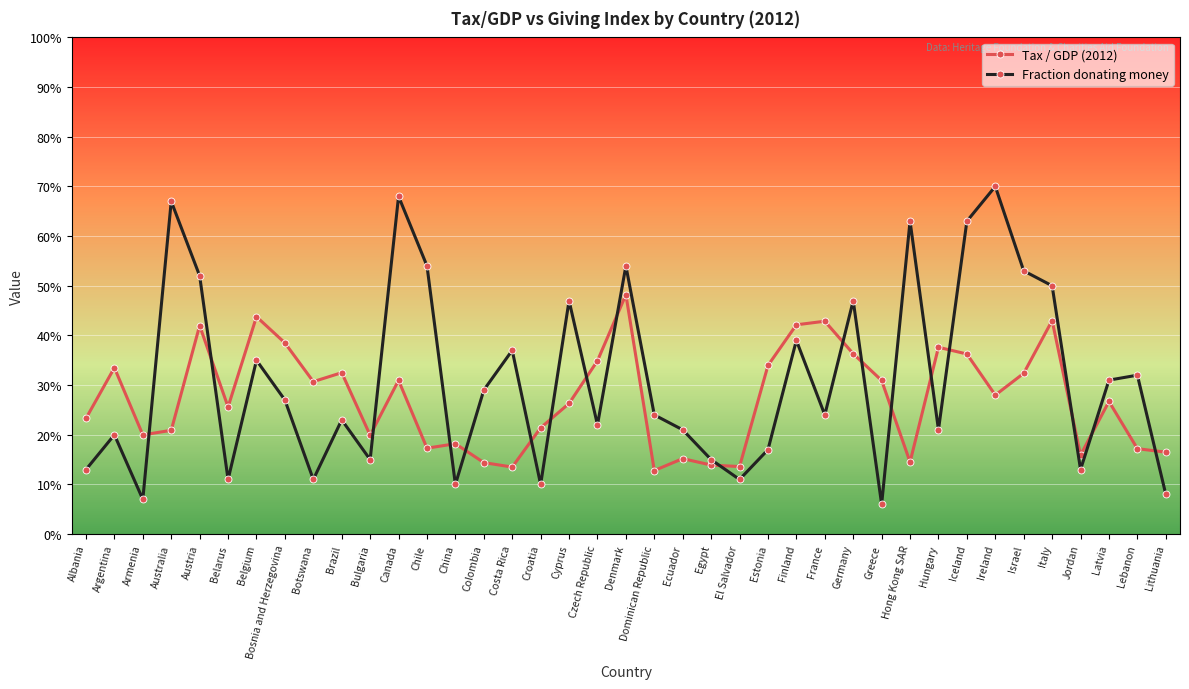

What is the label of the 7th point from the right?

Ireland